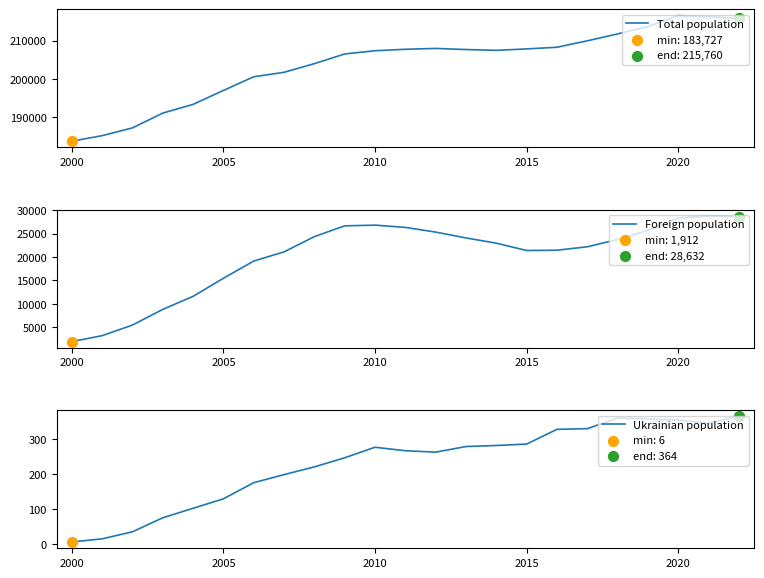

At how many categories does at least one series exceed 55067?

23